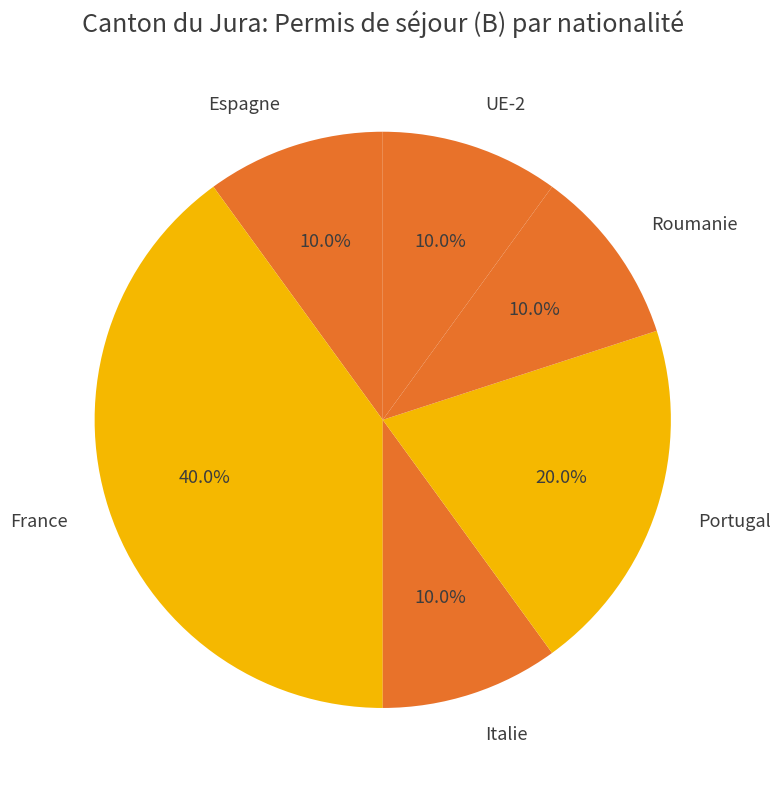

Which category has the biggest portion of the pie?

France